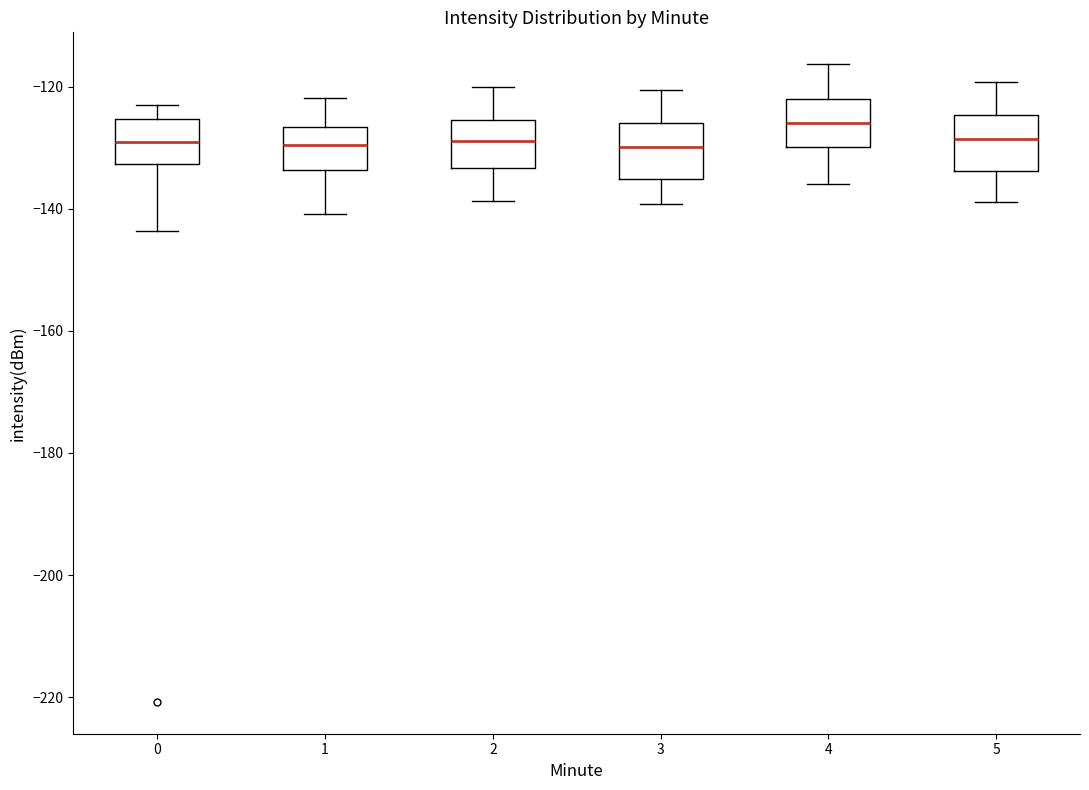

Which box's median line is the highest?

4